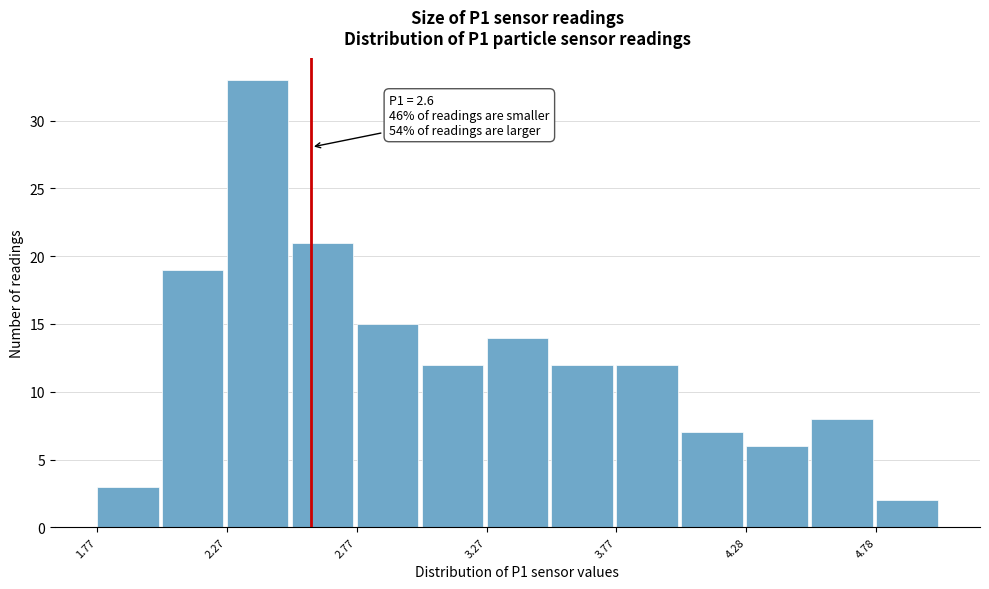

Over which range of the x-axis is the bar tallest?

2.275 to 2.525